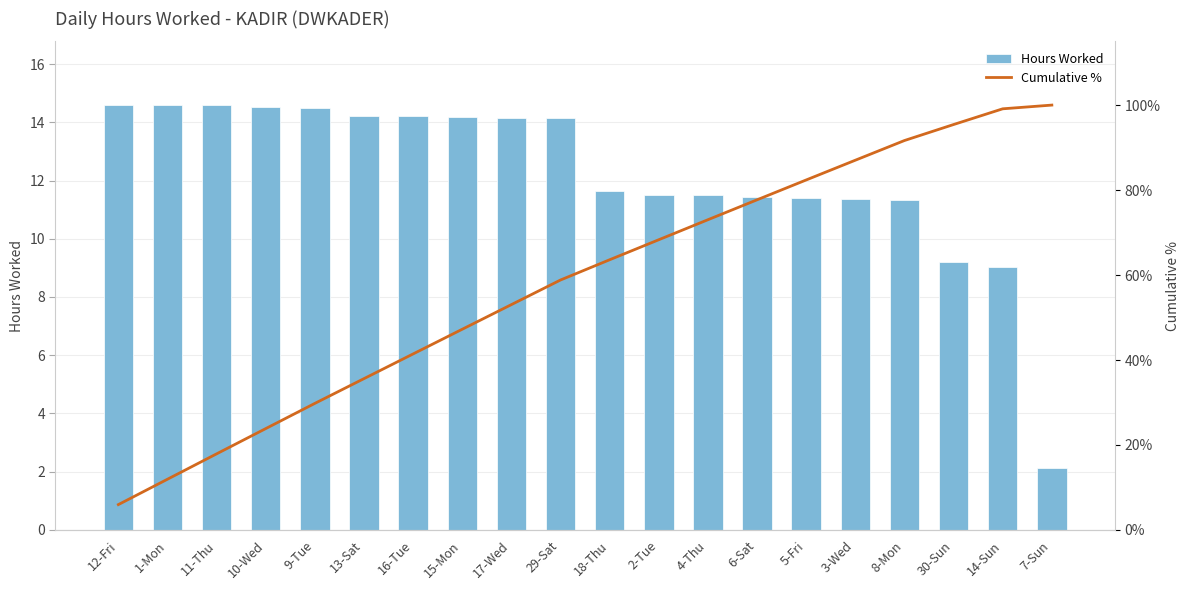

Rank the series by their average value, from lowest to highest.

Hours Worked, Cumulative %